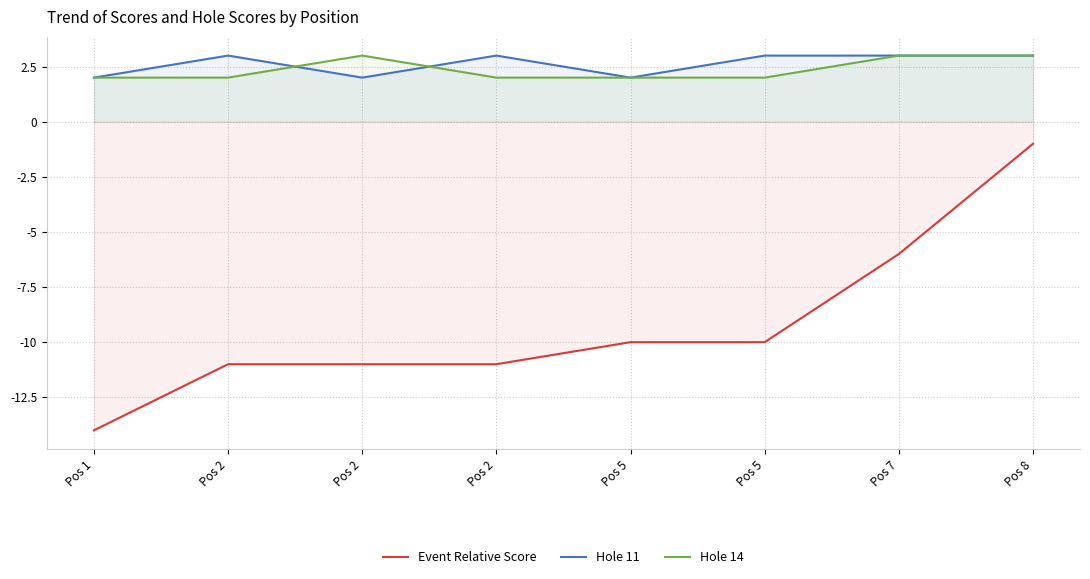

At Pos 2, list the series in order from smallest to largest.

Event Relative Score, Hole 14, Hole 11